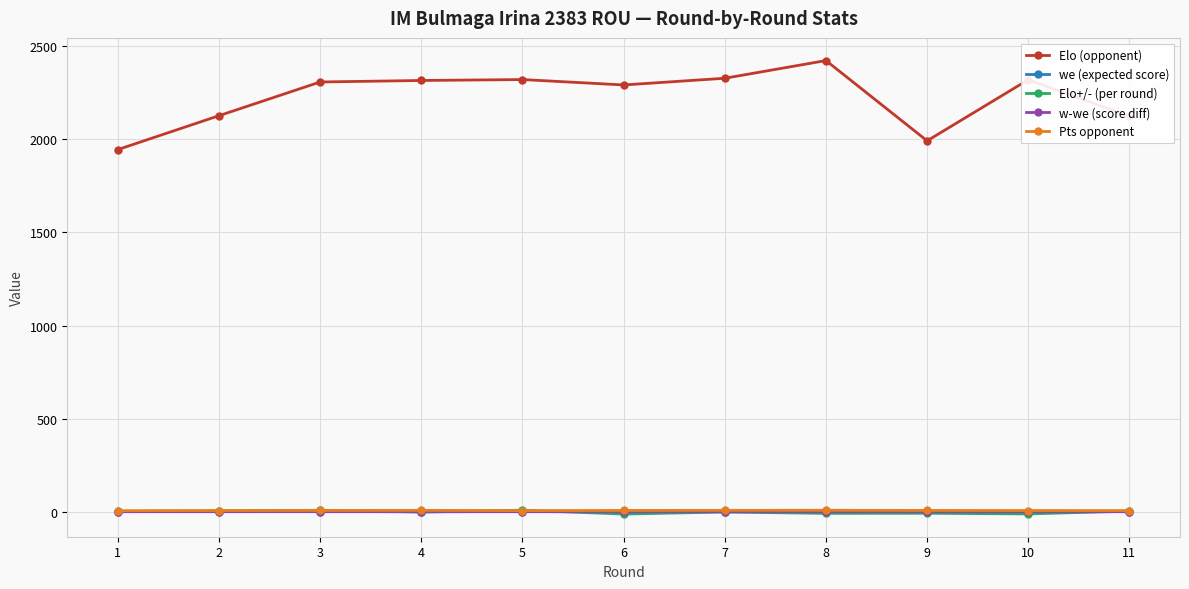

Between 9 and 10, which series saw the biggest shift?

Elo (opponent)